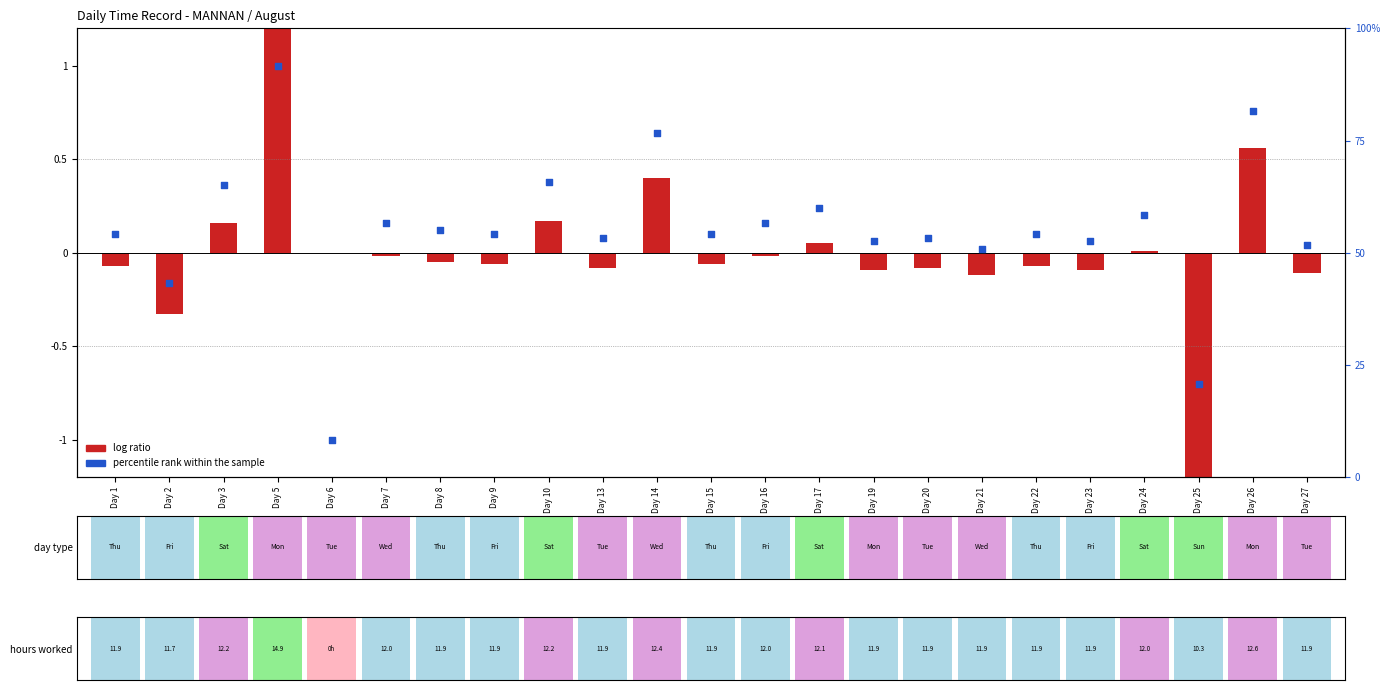

What are all the series names shown in the legend?

log ratio, percentile rank within the sample